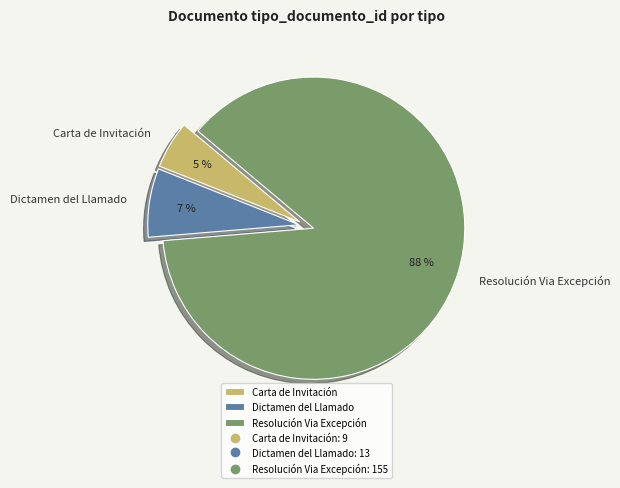

To the nearest percent, what is the combined percentage of Resolución Via Excepción and Dictamen del Llamado?

95%